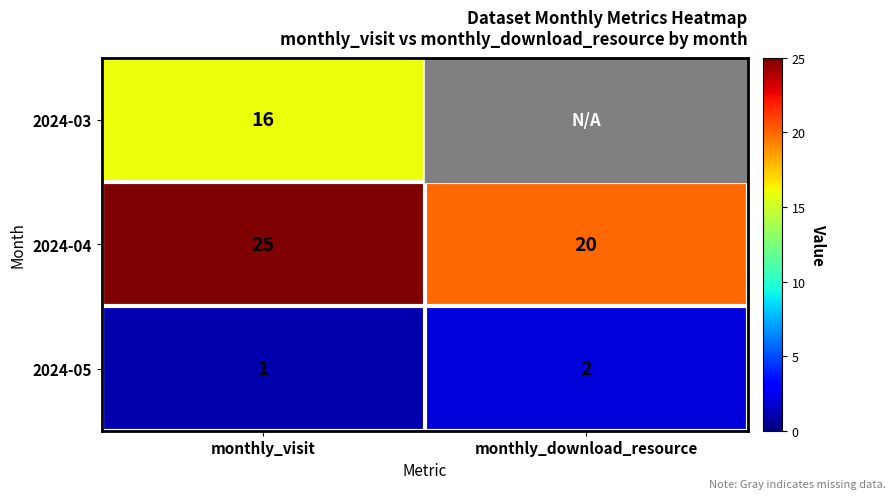

Where is 2024-05 nearest to the value 1?

monthly_visit